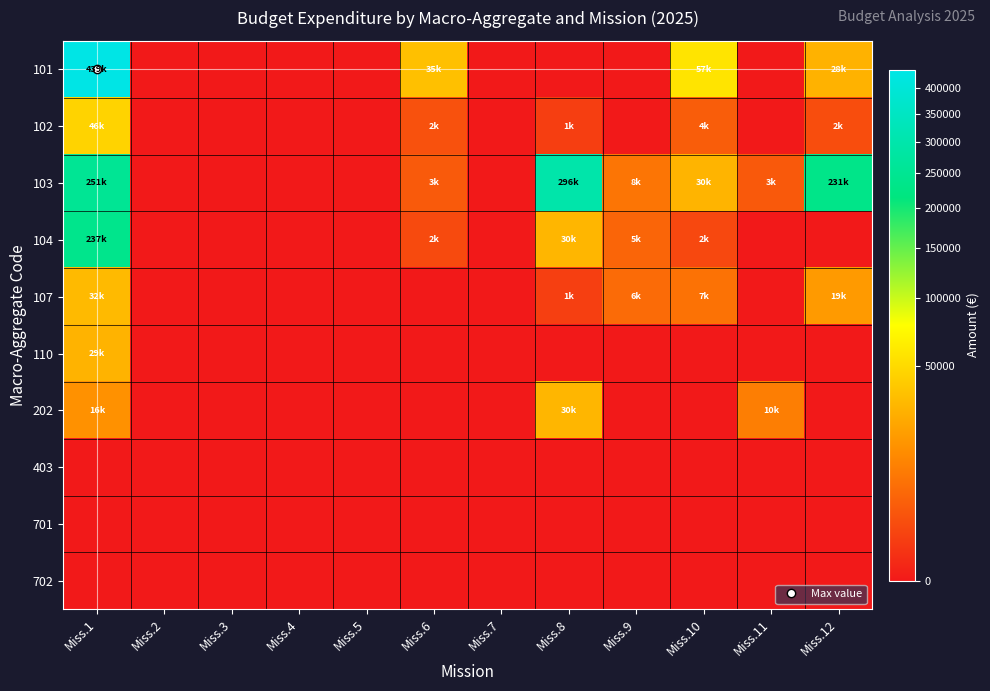

Reading left to right, extract all data points from this chart.

101: Miss.1=439112.5	Miss.2=0.0	Miss.3=0.0	Miss.4=0.0	Miss.5=0.0	Miss.6=35370.0	Miss.7=0.0	Miss.8=0.0	Miss.9=0.0	Miss.10=57070.0	Miss.11=0.0	Miss.12=28040.0
102: Miss.1=46115.0	Miss.2=0.0	Miss.3=0.0	Miss.4=0.0	Miss.5=0.0	Miss.6=2330.0	Miss.7=0.0	Miss.8=800.0	Miss.9=0.0	Miss.10=3800.0	Miss.11=0.0	Miss.12=1900.0
103: Miss.1=251124.0	Miss.2=0.0	Miss.3=0.0	Miss.4=0.0	Miss.5=0.0	Miss.6=3300.0	Miss.7=0.0	Miss.8=295687.0	Miss.9=7950.0	Miss.10=29532.0	Miss.11=3200.0	Miss.12=231108.1
104: Miss.1=237237.8	Miss.2=0.0	Miss.3=0.0	Miss.4=0.0	Miss.5=0.0	Miss.6=1600.0	Miss.7=0.0	Miss.8=30300.0	Miss.9=5000.0	Miss.10=1500.0	Miss.11=0.0	Miss.12=0.0
107: Miss.1=32162.4	Miss.2=0.0	Miss.3=0.0	Miss.4=0.0	Miss.5=0.0	Miss.6=0.0	Miss.7=0.0	Miss.8=872.8	Miss.9=5910.5	Miss.10=7247.2	Miss.11=0.0	Miss.12=18532.8
110: Miss.1=29110.3	Miss.2=0.0	Miss.3=0.0	Miss.4=0.0	Miss.5=0.0	Miss.6=0.0	Miss.7=0.0	Miss.8=0.0	Miss.9=0.0	Miss.10=0.0	Miss.11=0.0	Miss.12=0.0
202: Miss.1=15532.2	Miss.2=0.0	Miss.3=0.0	Miss.4=0.0	Miss.5=0.0	Miss.6=0.0	Miss.7=0.0	Miss.8=30000.0	Miss.9=0.0	Miss.10=0.0	Miss.11=10000.0	Miss.12=0.0
403: Miss.1=0.0	Miss.2=0.0	Miss.3=0.0	Miss.4=0.0	Miss.5=0.0	Miss.6=0.0	Miss.7=0.0	Miss.8=0.0	Miss.9=0.0	Miss.10=0.0	Miss.11=0.0	Miss.12=0.0
701: Miss.1=0.0	Miss.2=0.0	Miss.3=0.0	Miss.4=0.0	Miss.5=0.0	Miss.6=0.0	Miss.7=0.0	Miss.8=0.0	Miss.9=0.0	Miss.10=0.0	Miss.11=0.0	Miss.12=0.0
702: Miss.1=0.0	Miss.2=0.0	Miss.3=0.0	Miss.4=0.0	Miss.5=0.0	Miss.6=0.0	Miss.7=0.0	Miss.8=0.0	Miss.9=0.0	Miss.10=0.0	Miss.11=0.0	Miss.12=0.0